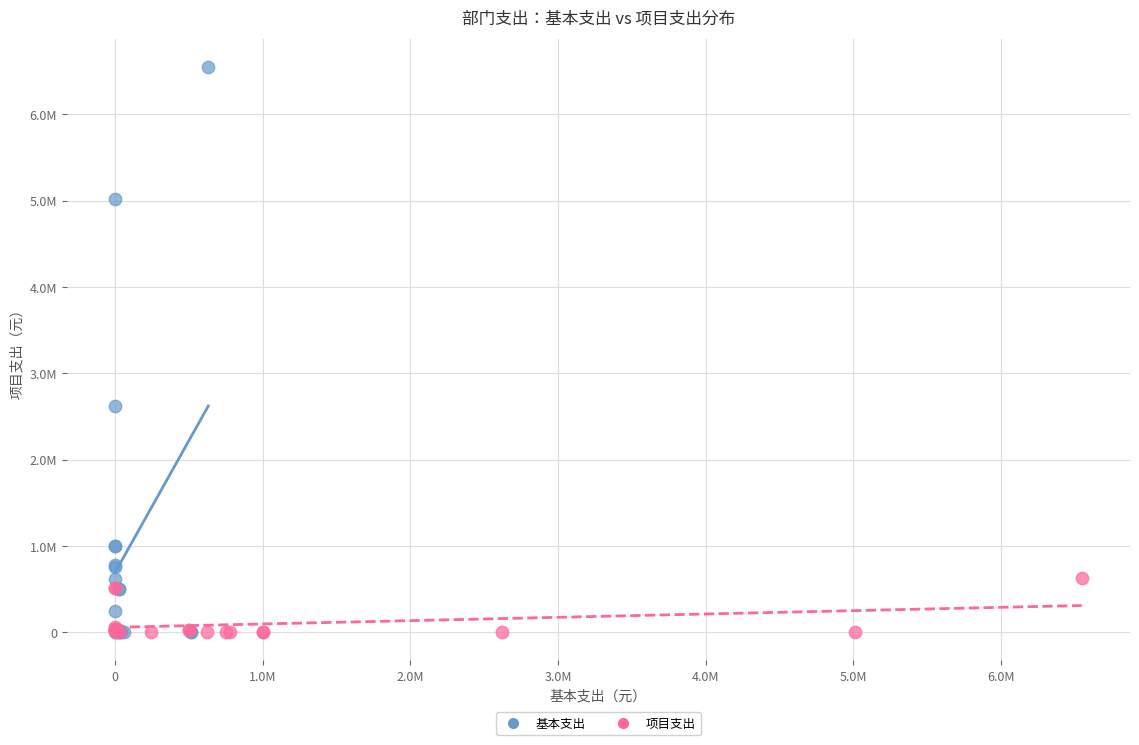

Which series has the largest Y range (max minus min)?

基本支出